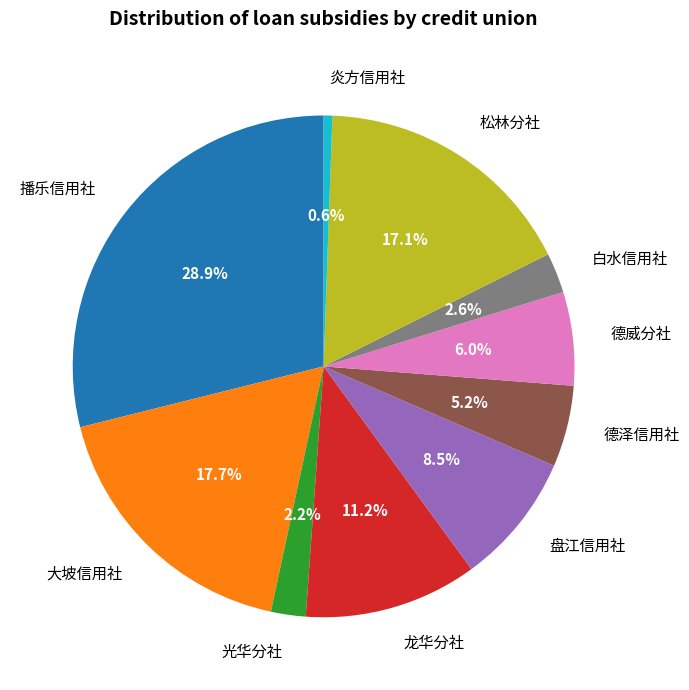

How many slices are in this pie chart?

10